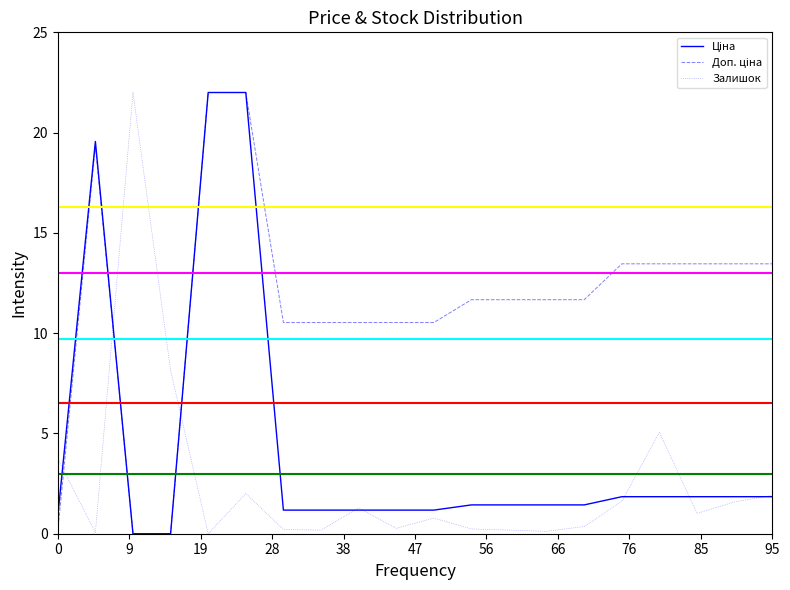

What is the maximum value shown in the chart?

22.0